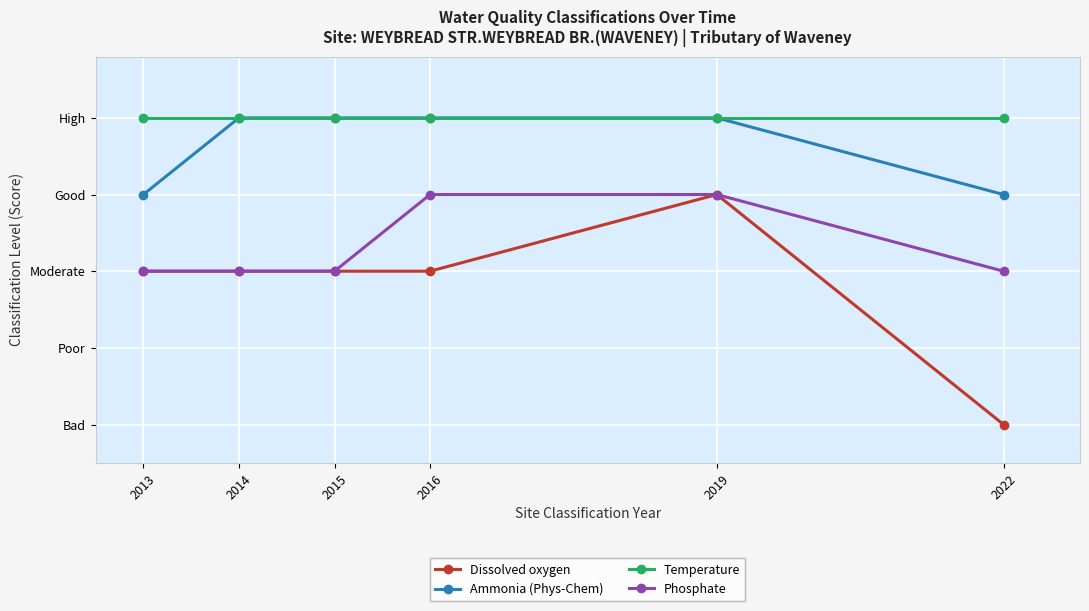

At which category is the sum across all series the highest?

2019